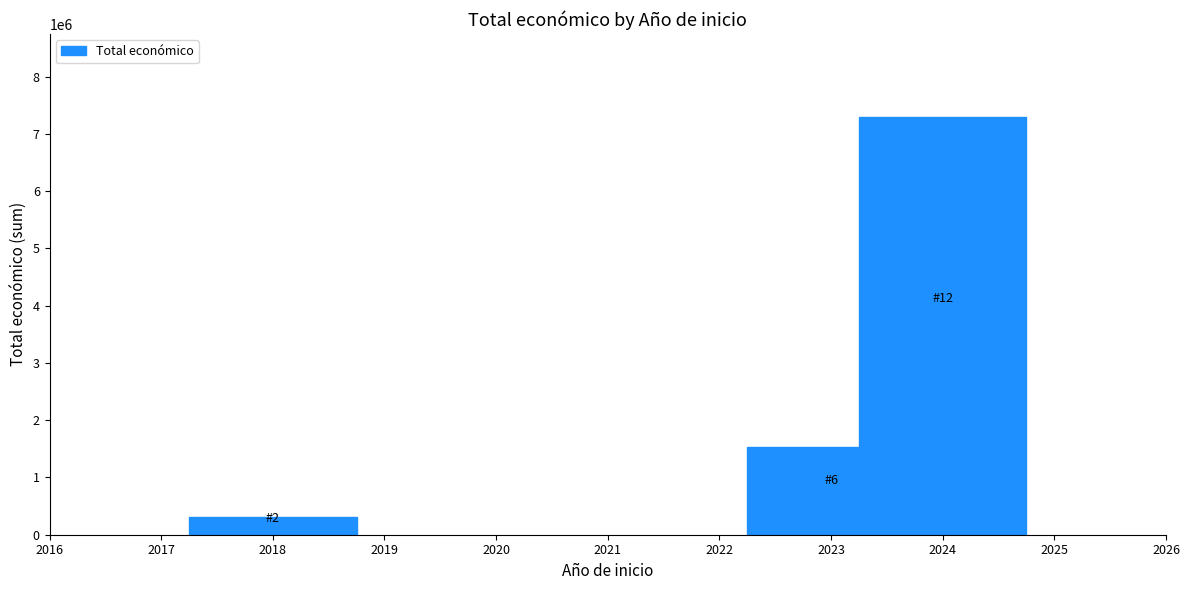

What value does the data have at 2018?

306919